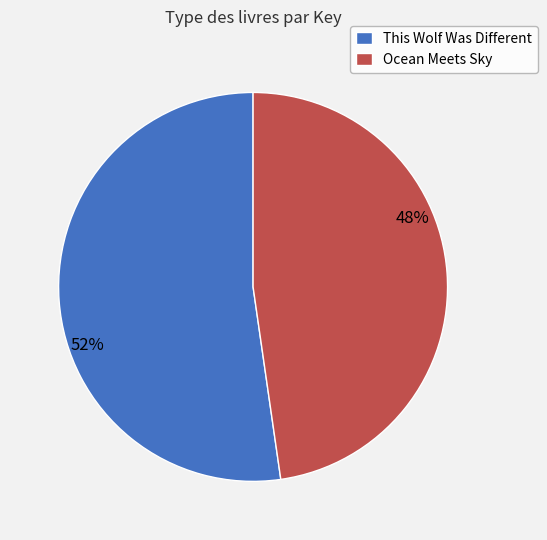

How many segments does this pie chart have?

2